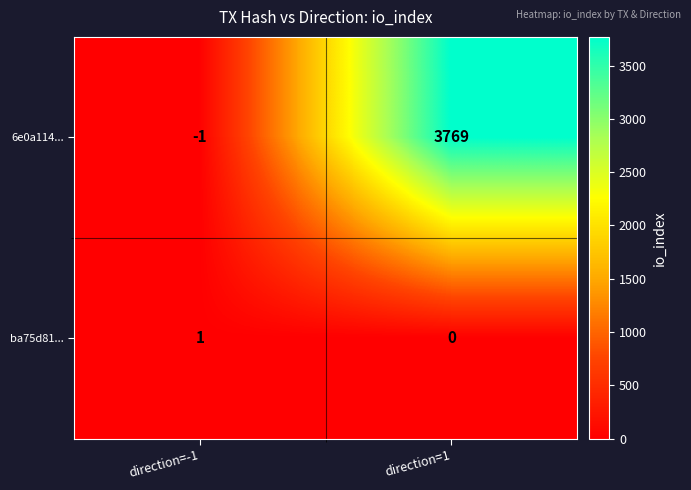

Is it true that ba75d81... equals 1 at direction=-1?

True